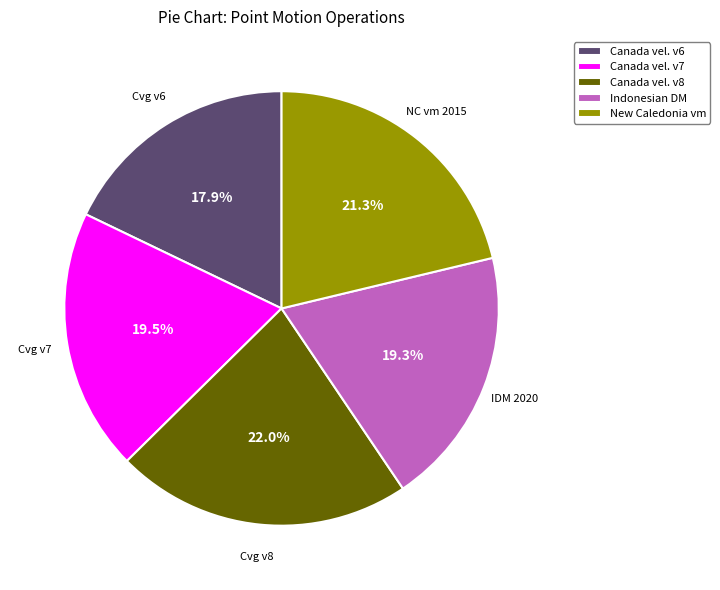

Does Canada vel. v6 account for over 50% of the chart?

No